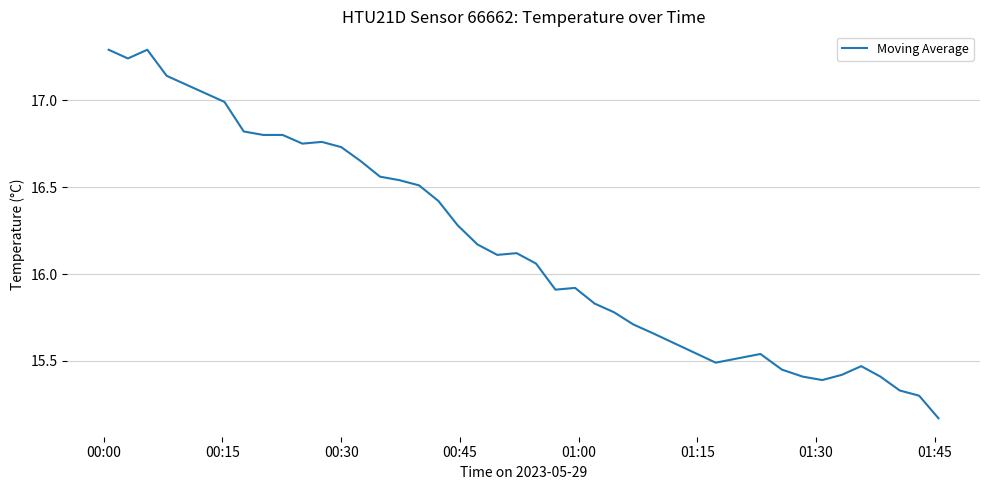

What is the difference between the maximum and minimum values?

2.1